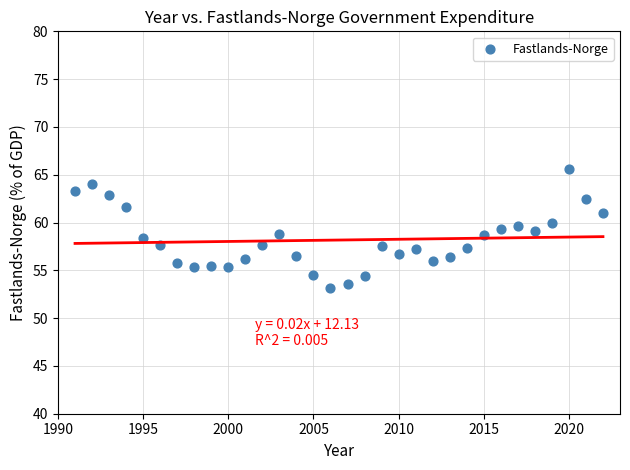

What is the range of X values (max minus min)?

31.0